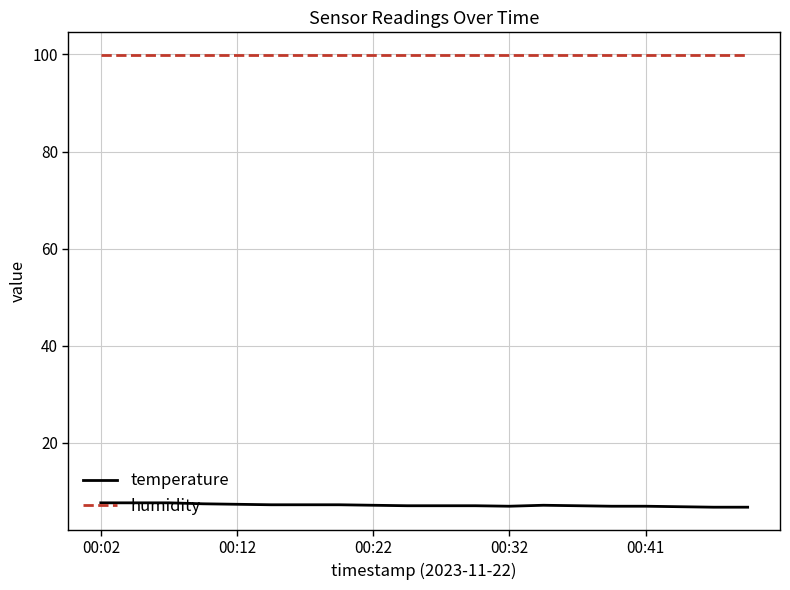

Which series has the largest range (max minus min)?

temperature